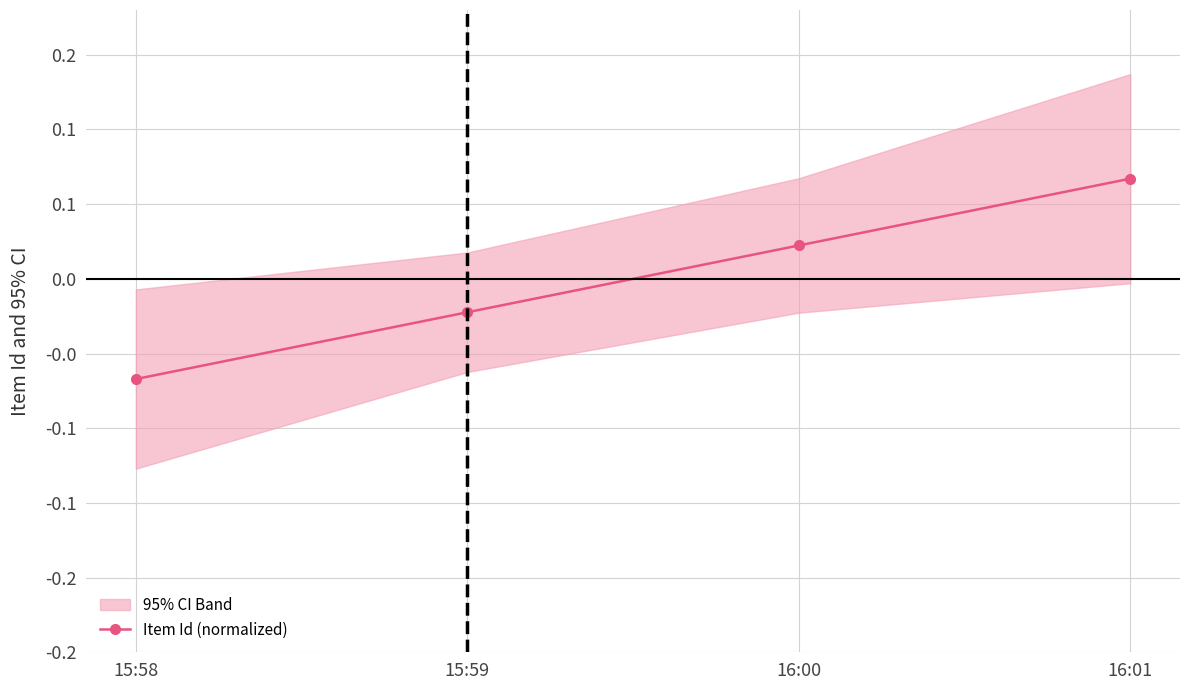

Which label corresponds to the largest value in the chart?

16:01